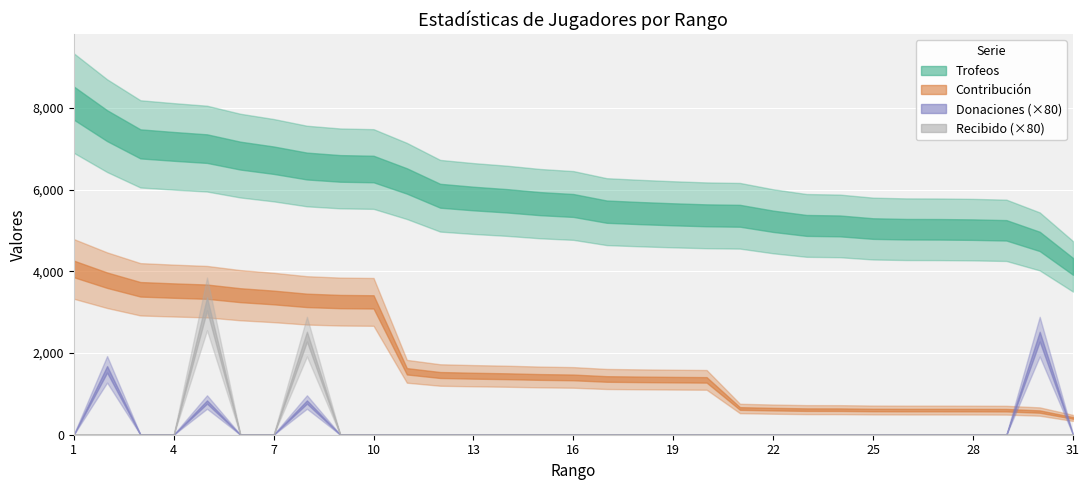

What is the maximum value shown in the chart?

8115